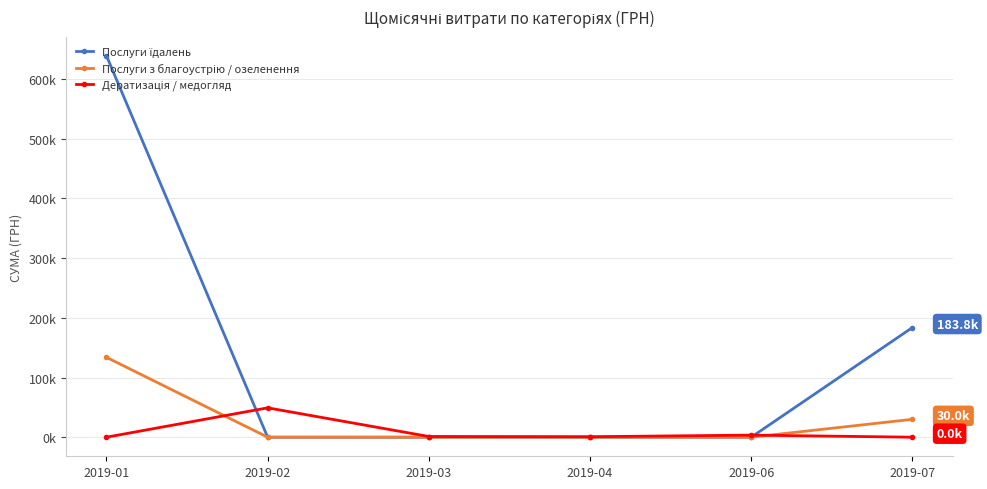

Is this an area chart (filled region under the line)?

No